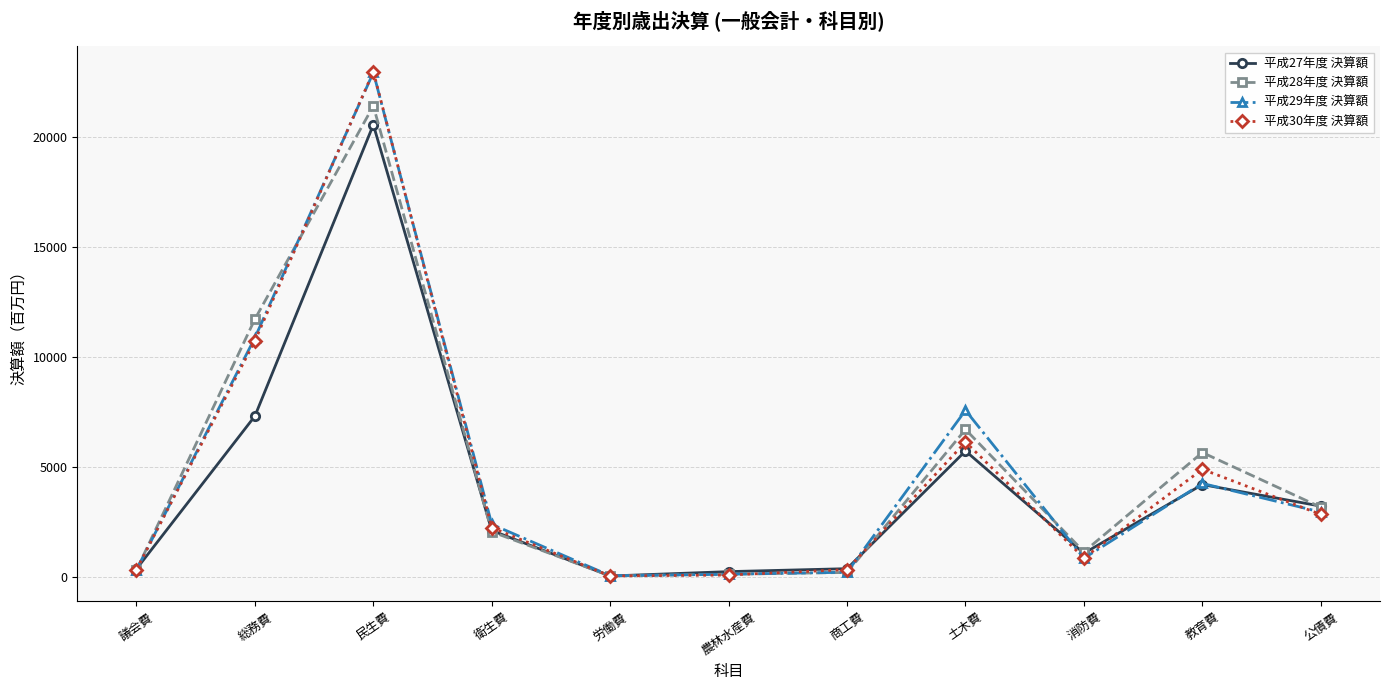

At which category is the sum across all series the highest?

民生費